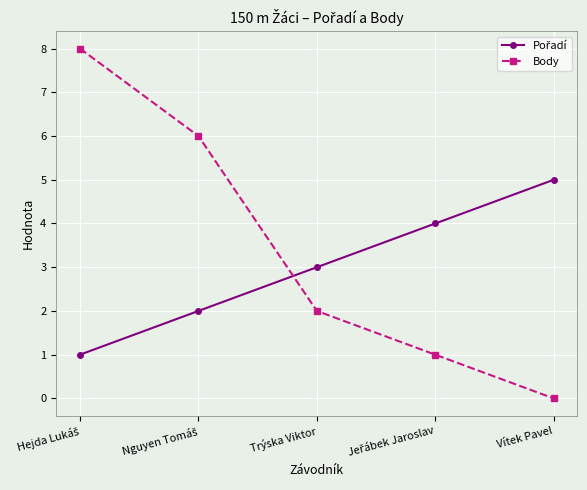

Which series has the largest range (max minus min)?

Body